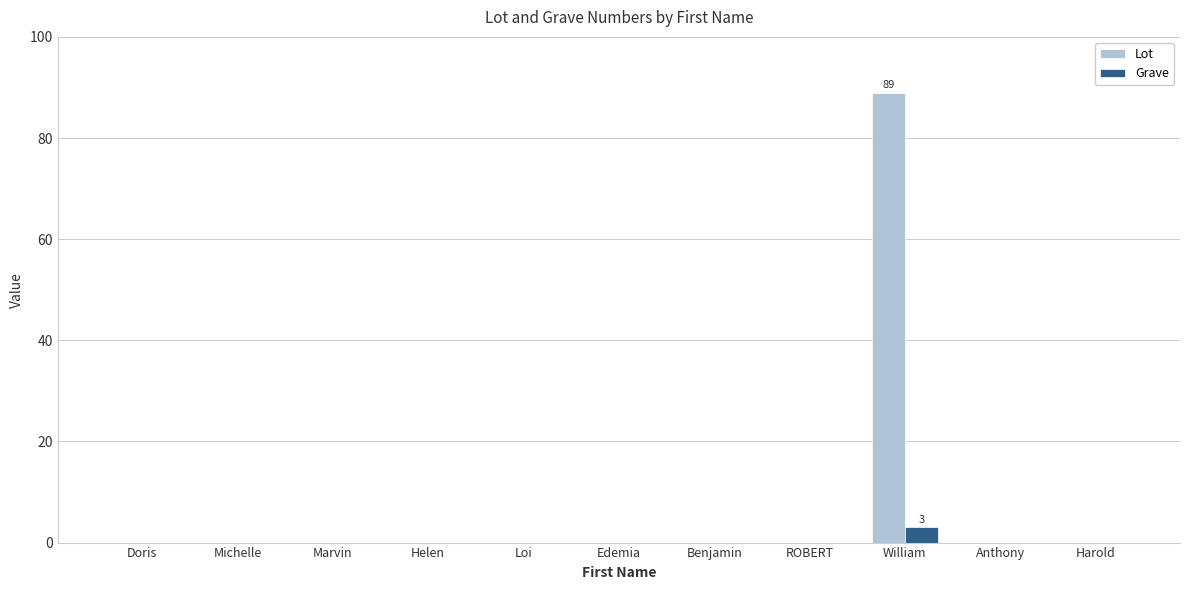

What is the sum of all Grave values?

3